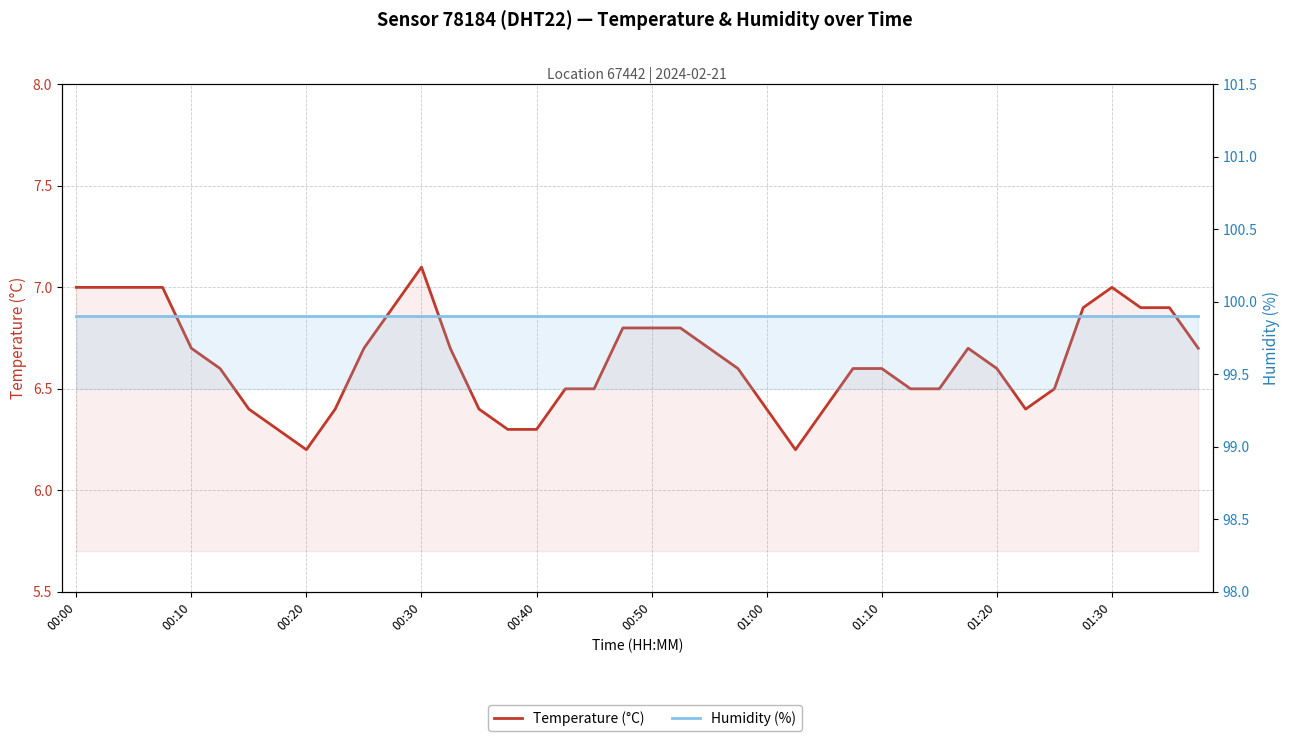

At how many categories does at least one series exceed 33?

40